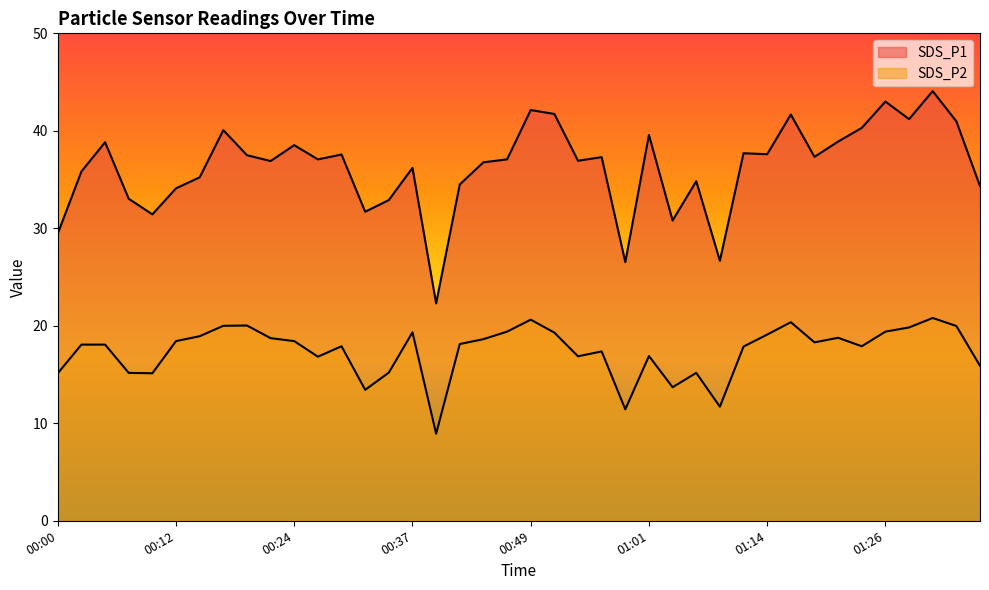

What is the approximate value of SDS_P1 at 00:54?

36.9